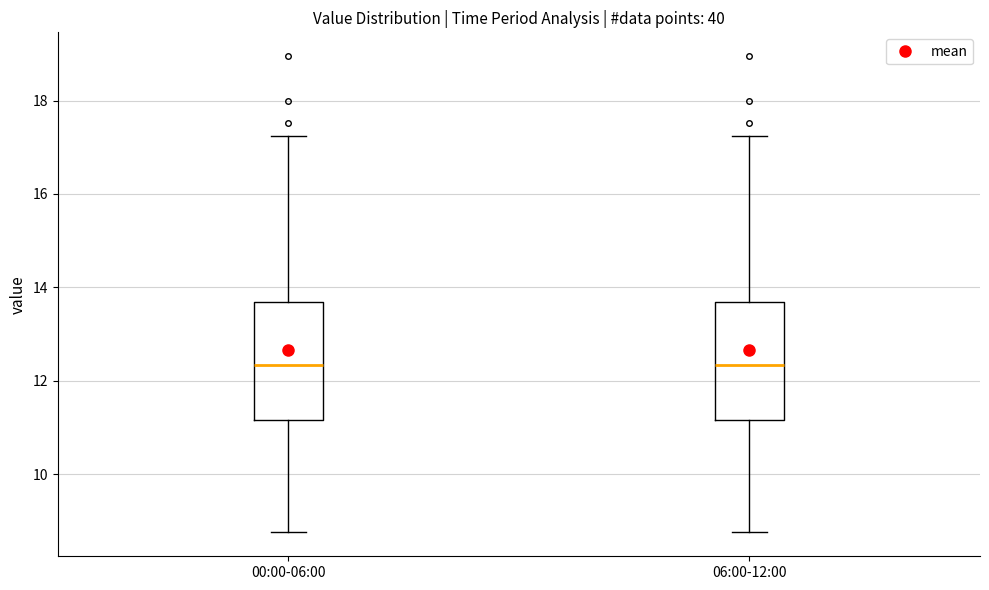

Reading left to right, transcribe this box plot: for each box, give where its median line is, the range the box spans, and where its two whiskers end, as read against the y-axis. The values are not printed on the chart, so give them approximately, as read against the axis.

00:00-06:00: median 12.4, box 11.2 to 13.6, whiskers 8.8 to 17.2
06:00-12:00: median 12.4, box 11.2 to 13.6, whiskers 8.8 to 17.2